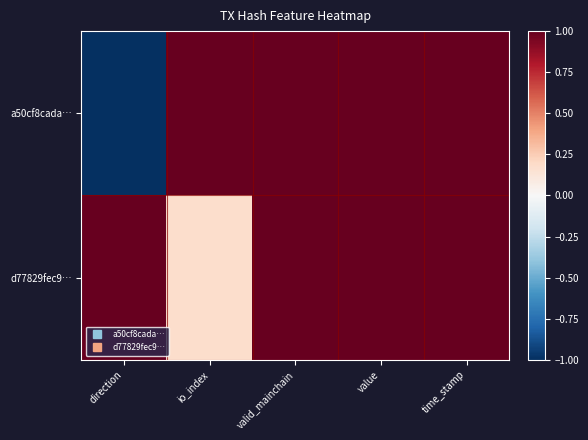

Count the number of data series in this chart.

2